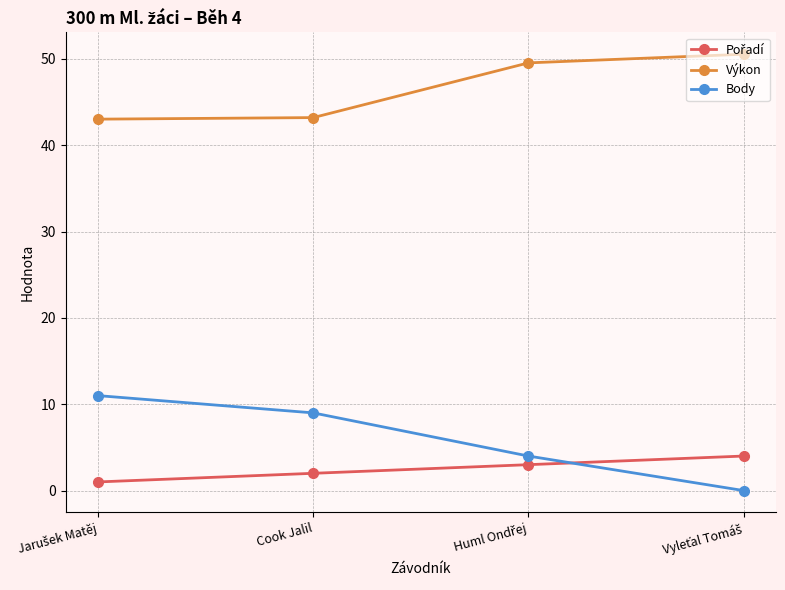

Which series has the largest total across all categories?

Výkon